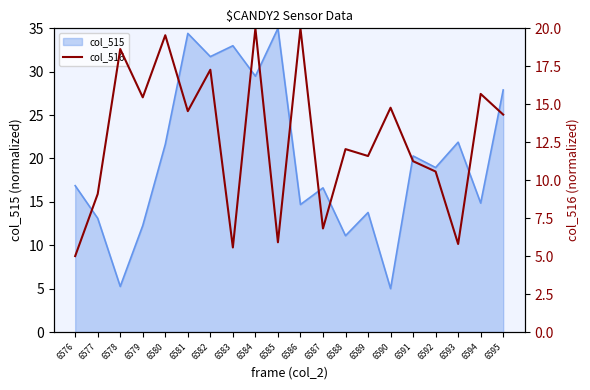

What is the maximum value for col_515?

35.0